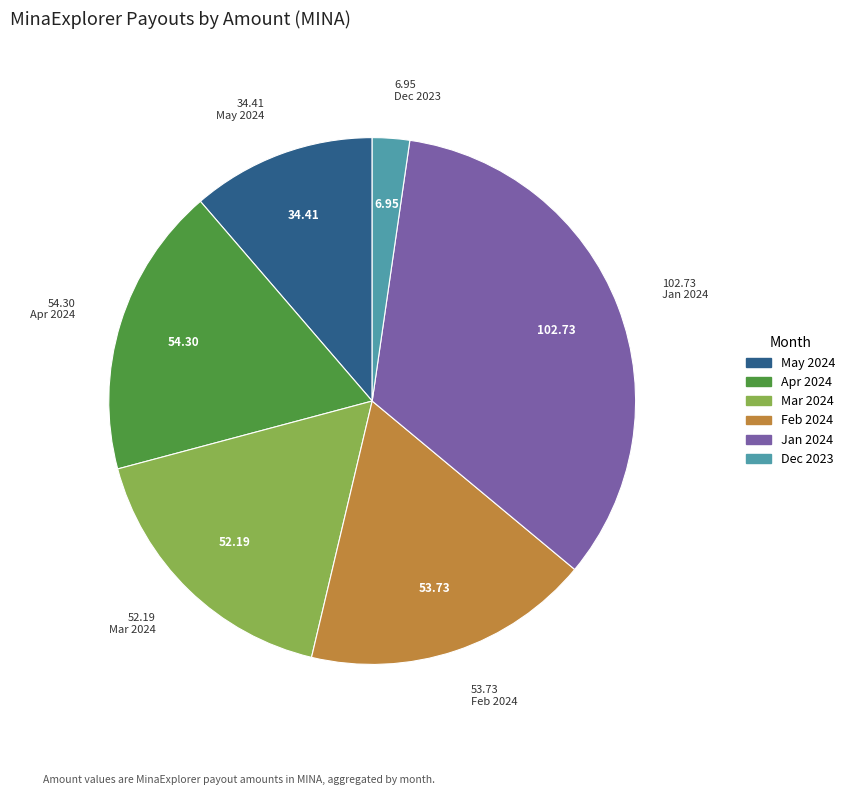

Does any single category account for the majority?

No